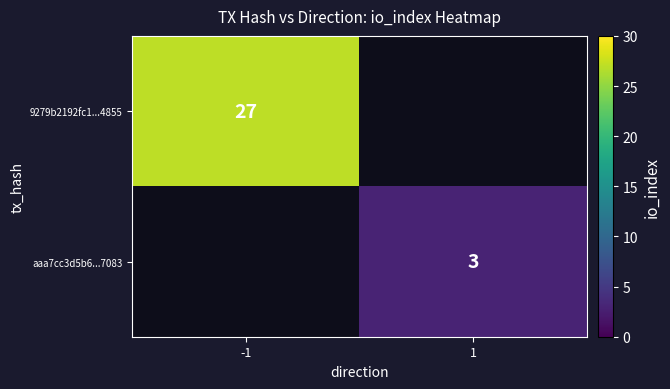

True or false: aaa7cc3d5b6...7083 has a value of 2 at 1.

False